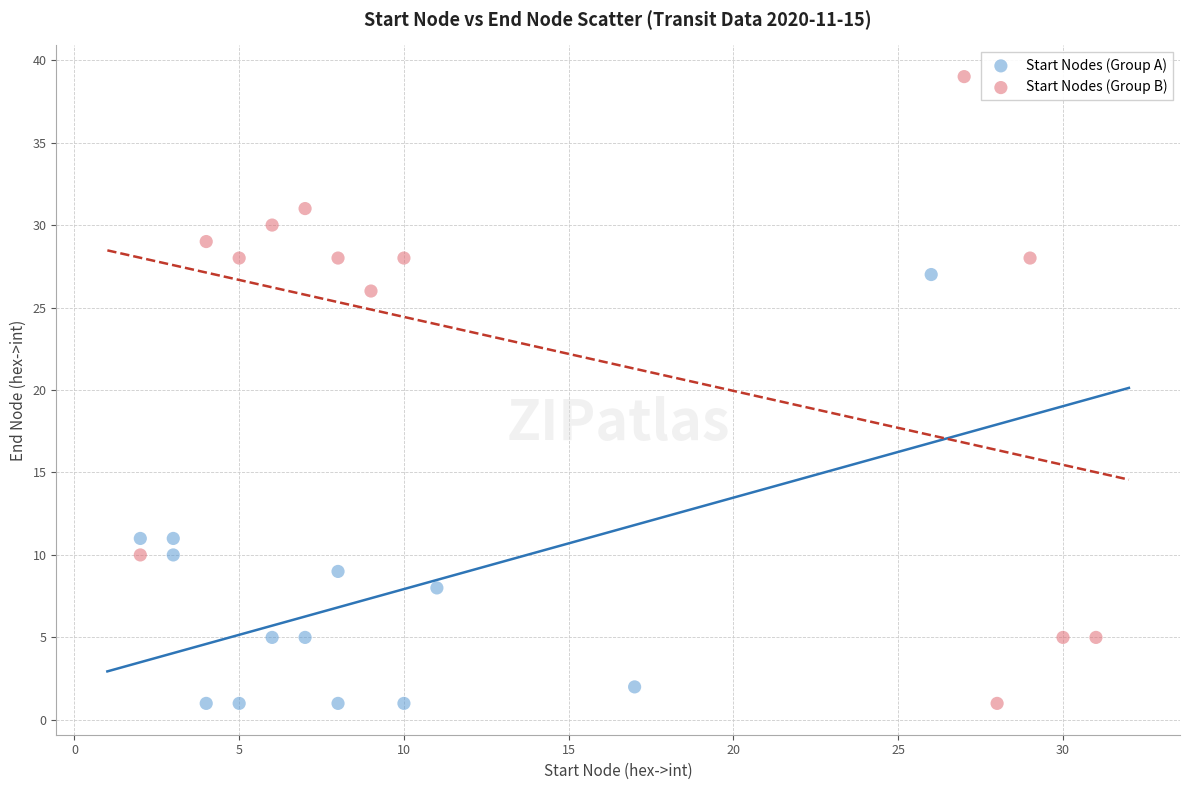

Which series has the widest spread of Y values?

Start Nodes (Group B)